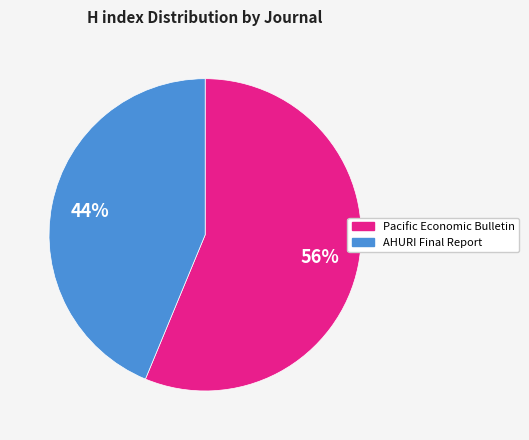

What is the ratio of the value at AHURI Final Report to the value at Pacific Economic Bulletin?

0.8